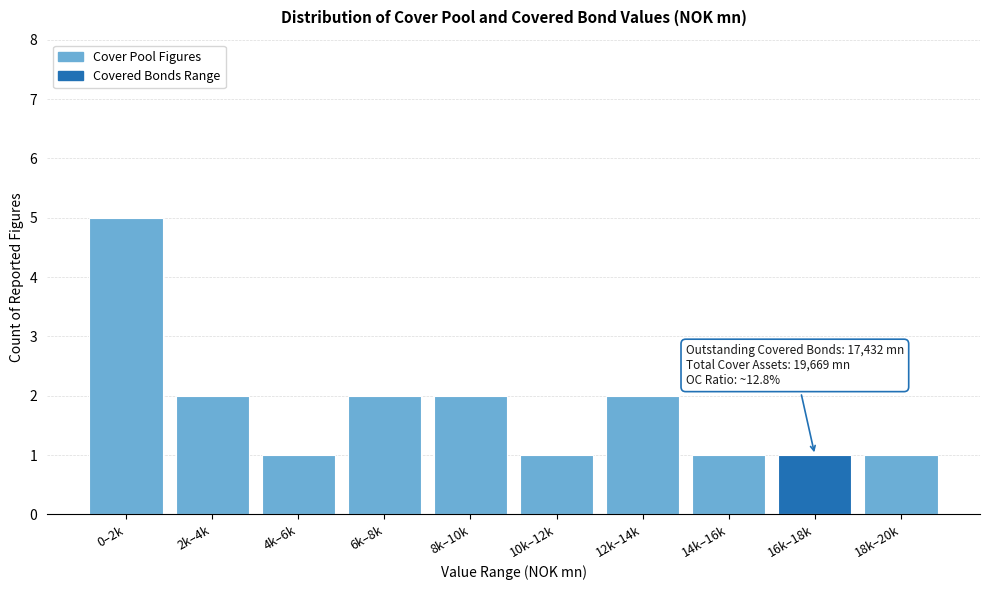

Reading left to right, list all the values displayed in this chart.

0–2k=5	2k–4k=2	4k–6k=1	6k–8k=2	8k–10k=2	10k–12k=1	12k–14k=2	14k–16k=1	16k–18k=1	18k–20k=1